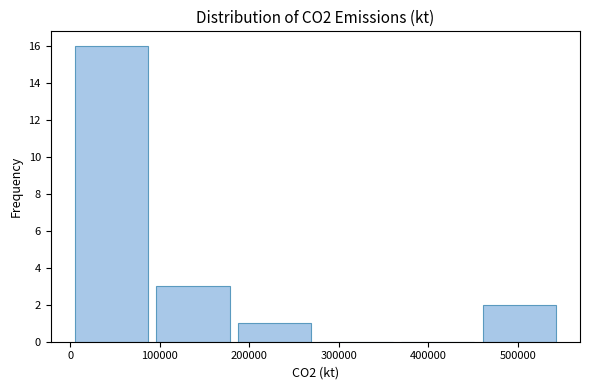

Reading left to right, list every bar in this chart as the range it spans on the x-axis followed by its height. Neither the bar edges nor the heights are printed on the chart, so give them approximately, as read against the axes.

0 to 90000: 16
90000 to 180000: 3
180000 to 270000: 1
270000 to 360000: 0
360000 to 460000: 0
460000 to 550000: 2